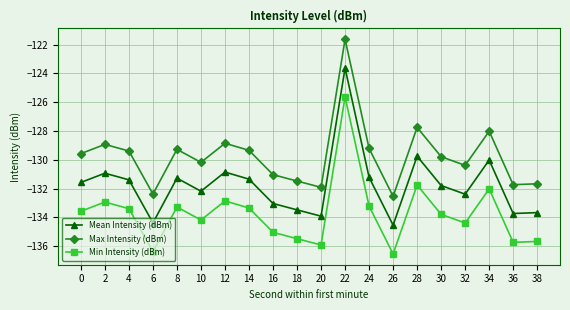

What is the value of the Max Intensity (dBm) point at the 6th from the left?

-130.2